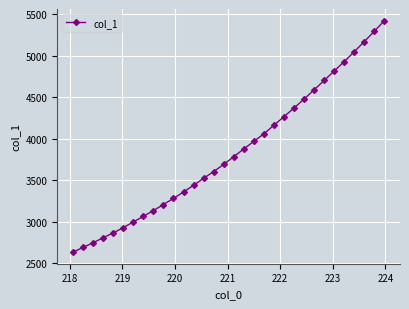

What is the value of the 6th point from the left?

2928.2